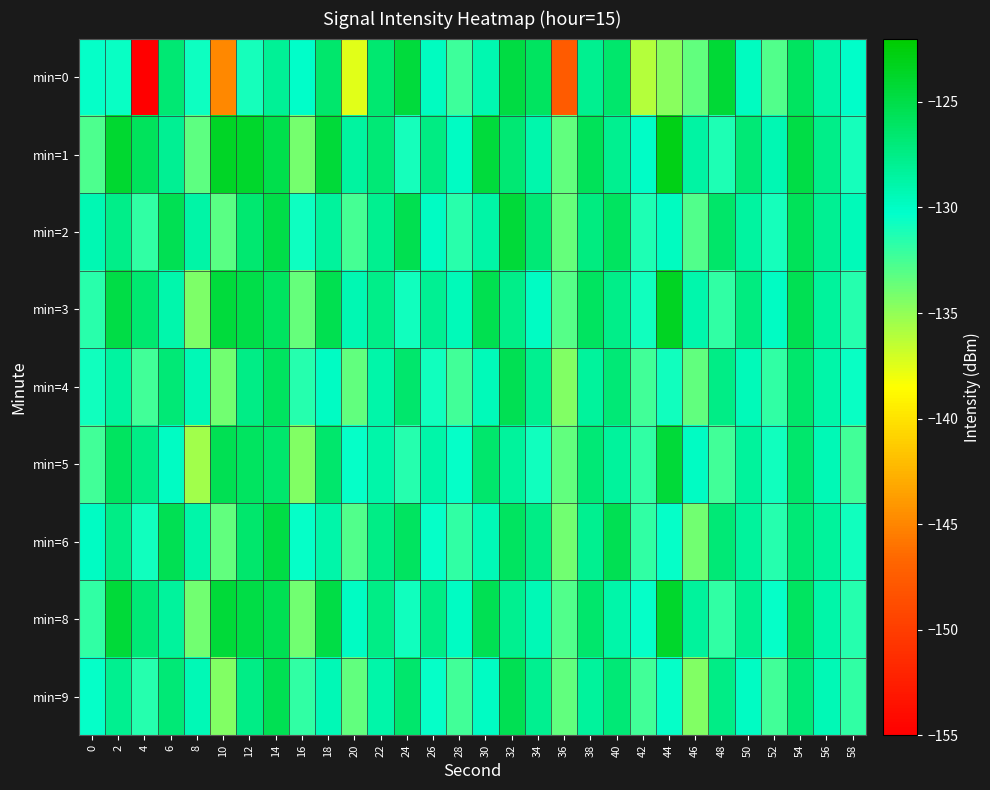

Count the number of categories in the chart.

30